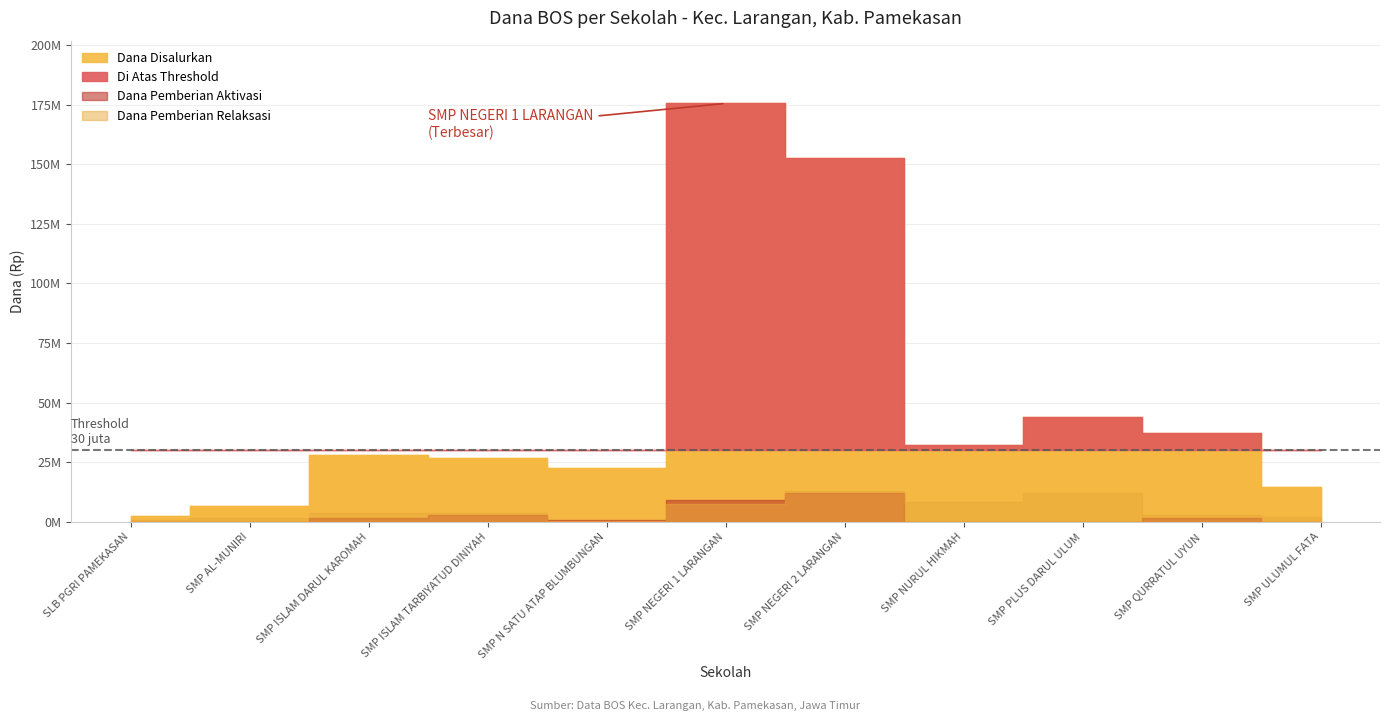

Is the value of Dana Pemberian Aktivasi at SMP AL-MUNIRI greater than the value of Dana Pemberian at SMP ULUMUL FATA?

No